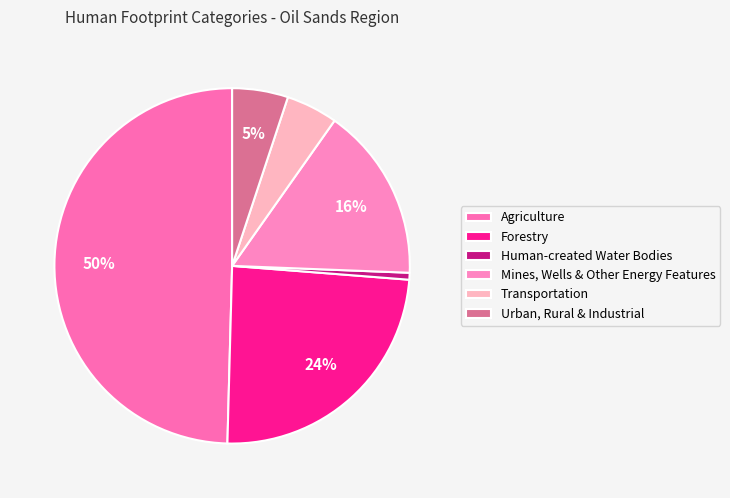

To the nearest percent, what is the combined percentage of Human-created Water Bodies and Forestry?

25%